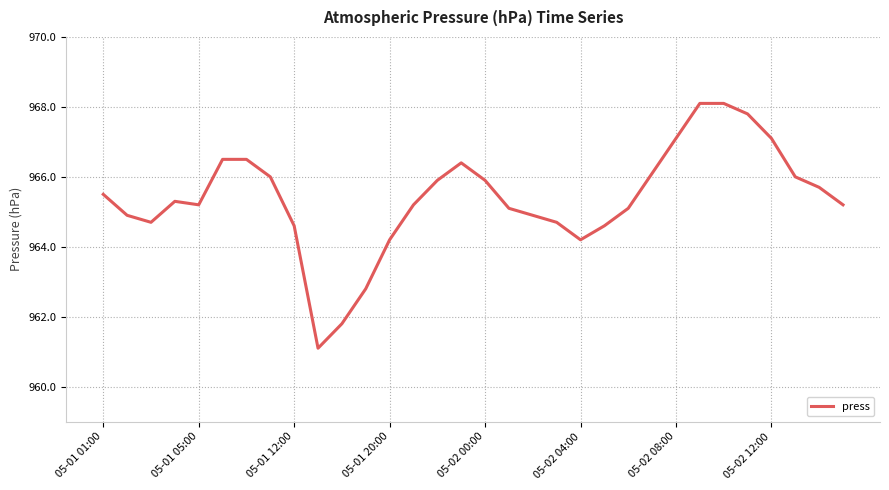

What is the difference between the second highest and minimum values?

7.0